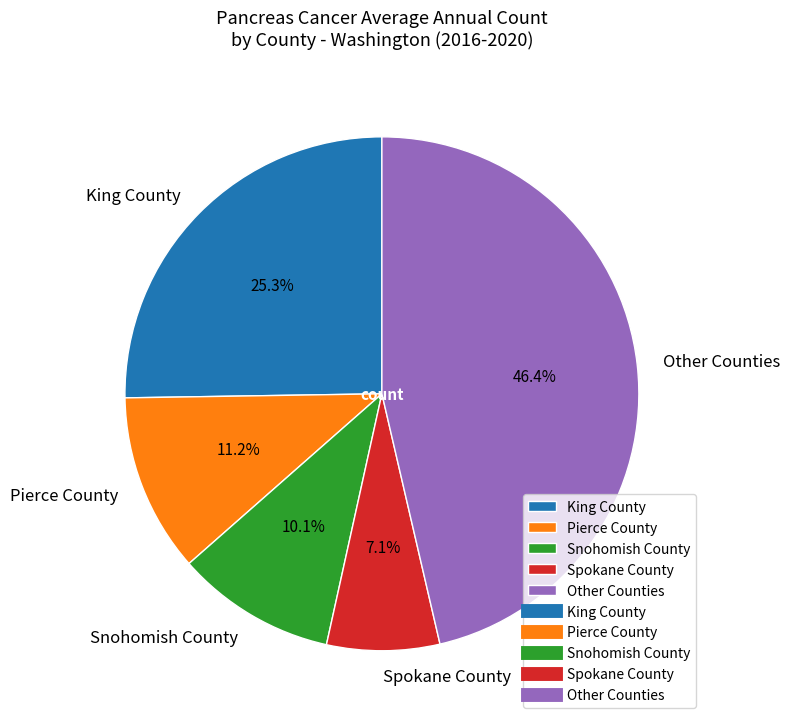

Between Other Counties and Pierce County, which is larger?

Other Counties